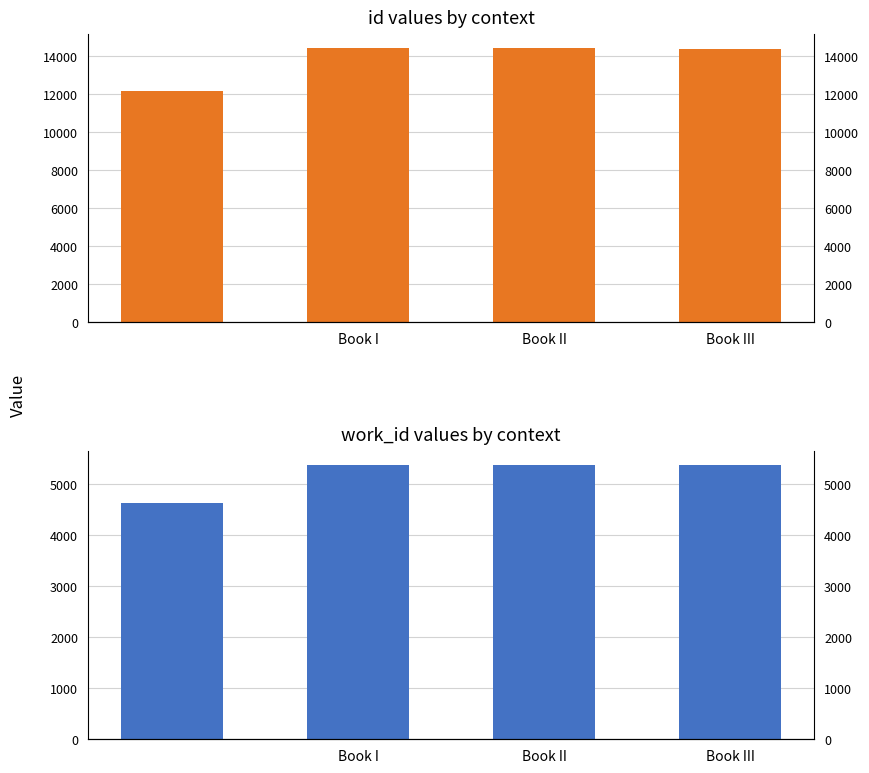

How many data points in work_id are less than 5366?

1